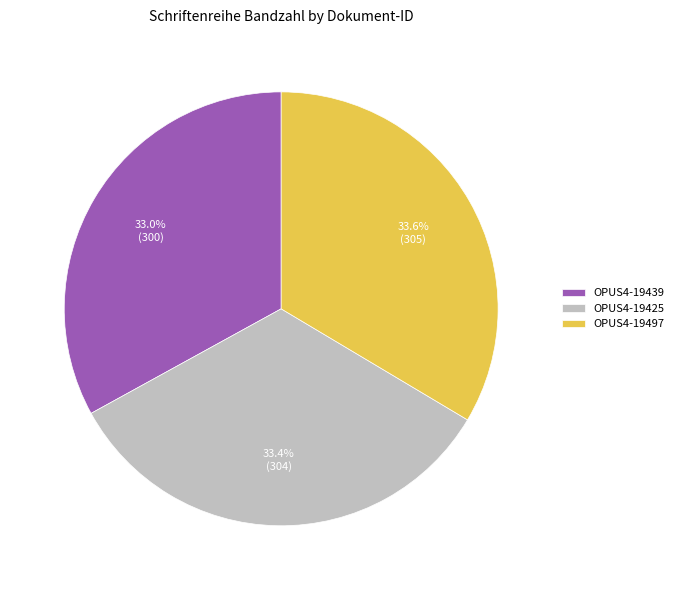

How much of the chart is everything except OPUS4-19425?

66.6%